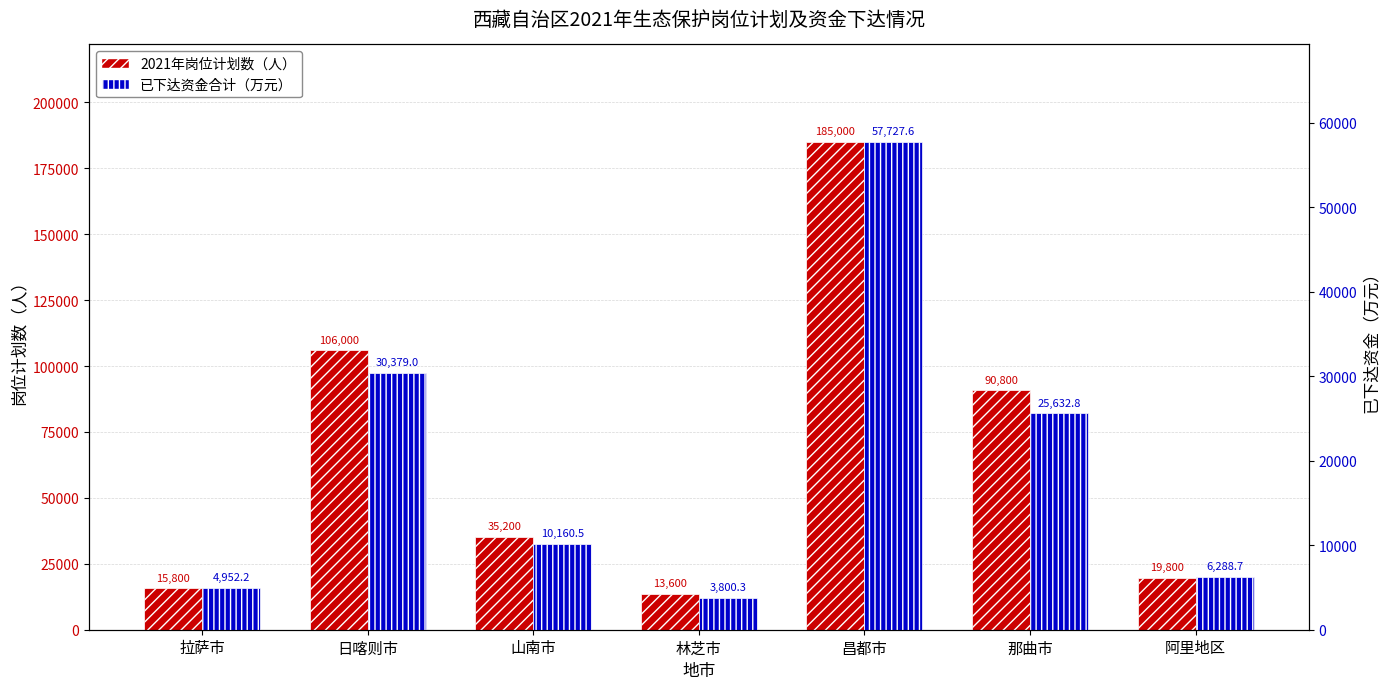

What is the difference between the highest and lowest values at 阿里地区?

13511.3